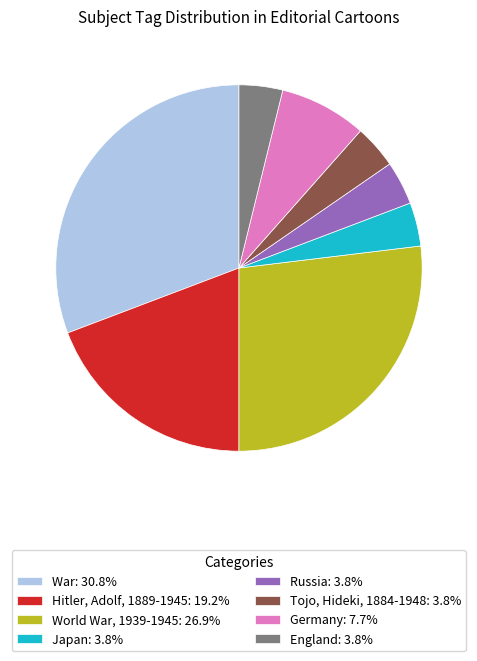

Combined, do War: 30.8% and World War, 1939-1945: 26.9% account for over 50%?

Yes